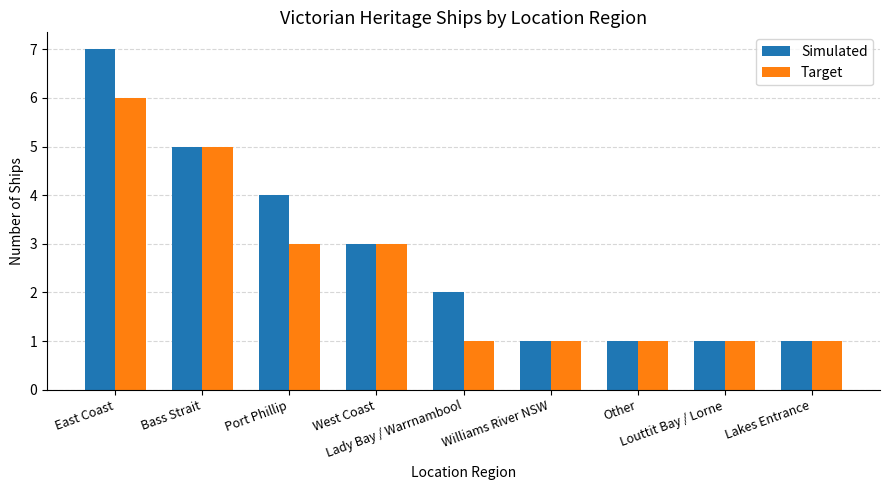

What is the difference between the Simulated values at Williams River NSW and West Coast?

2